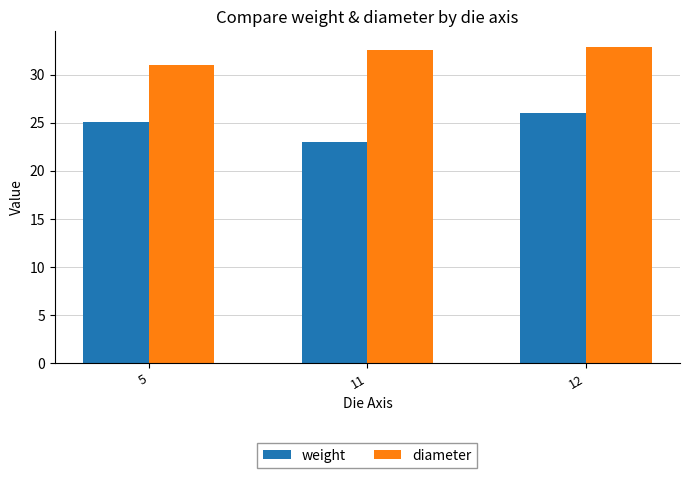

Which category has the lowest value across all series?

11